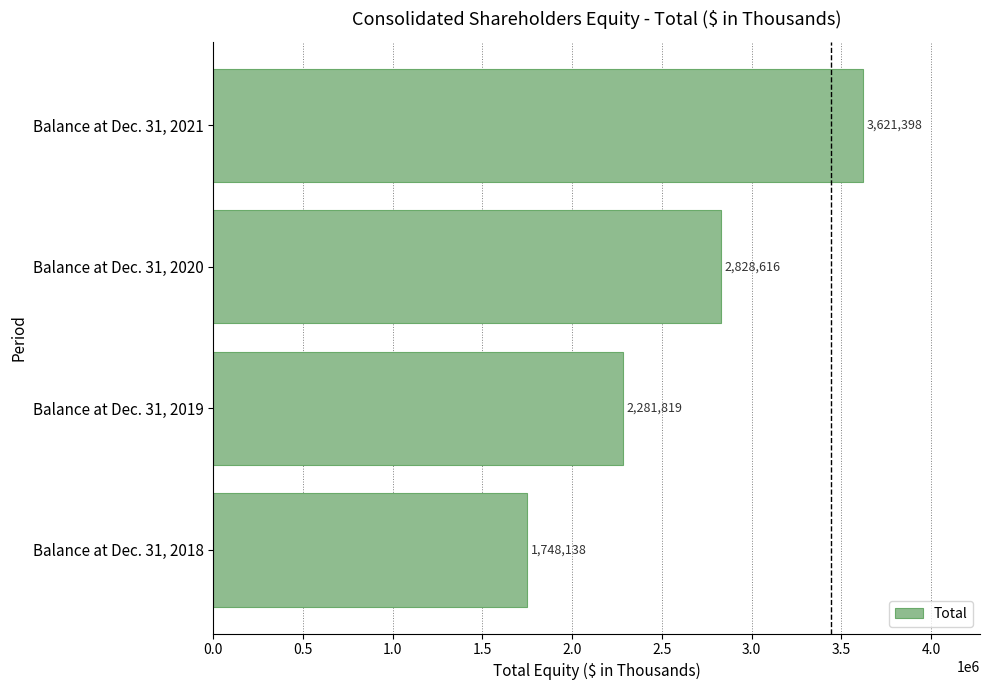

The value at Balance at Dec. 31, 2019 is 3360403. True or false?

False